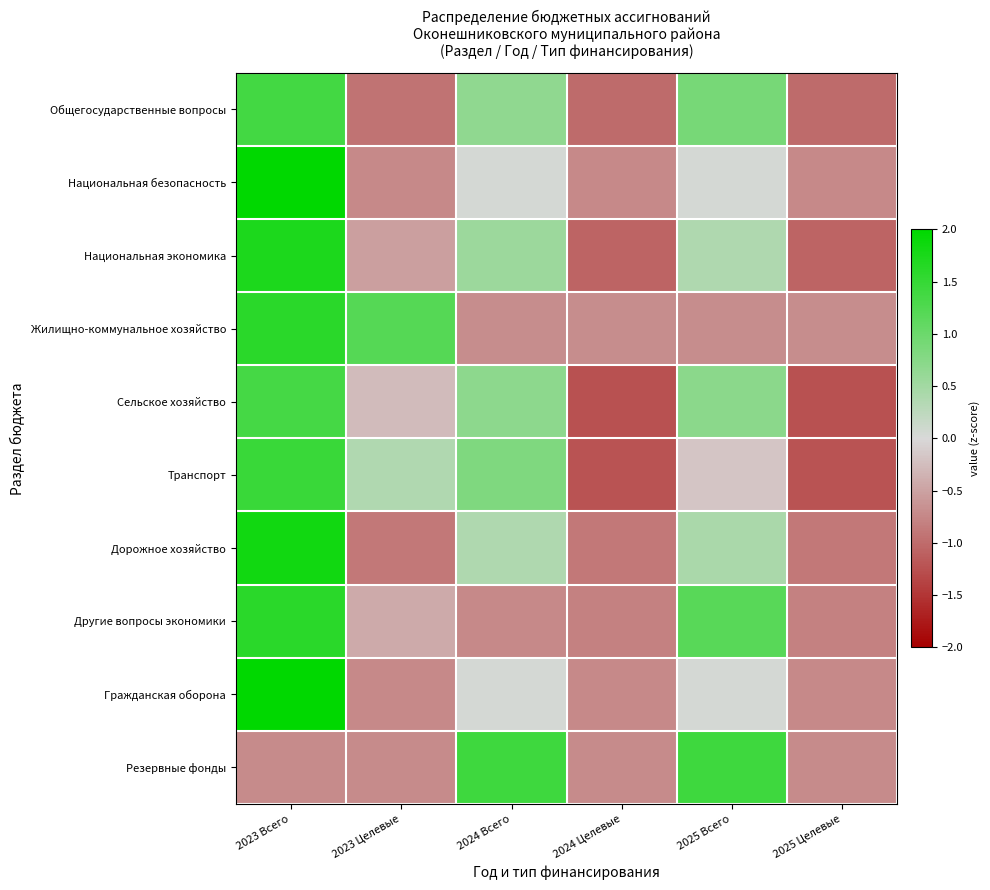

Which label corresponds to the largest value in the chart?

2023 Всего